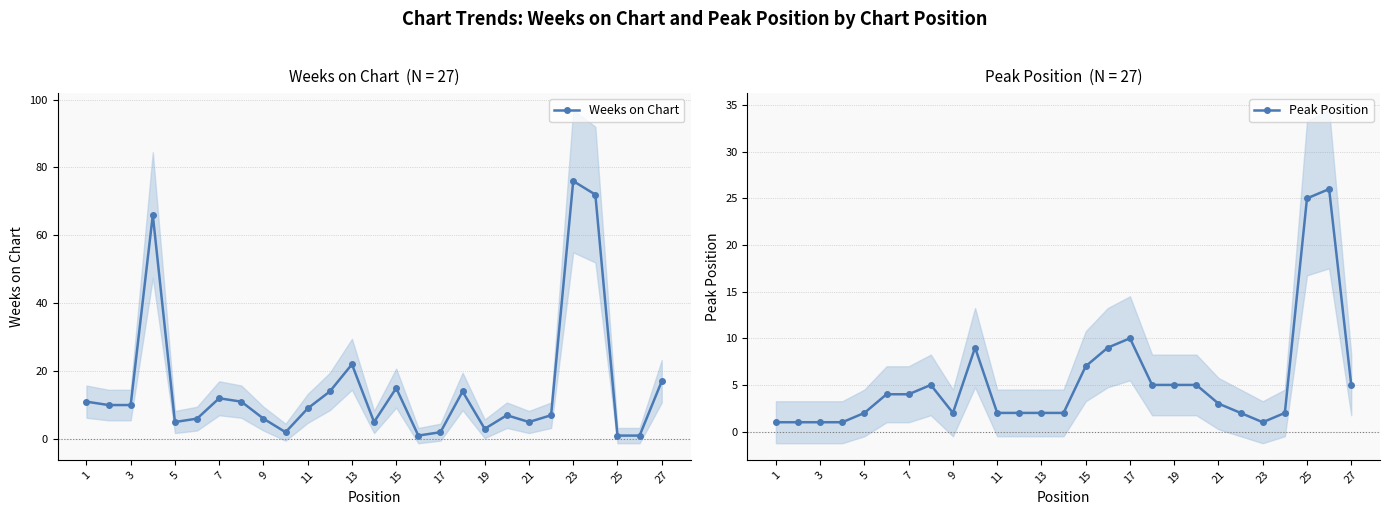

What is the smallest value displayed?

1